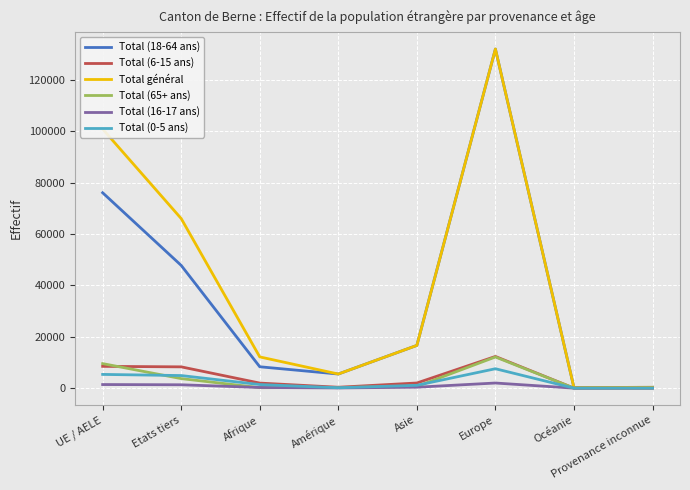

Between Etats tiers and Asie, which series saw the biggest shift?

Total général